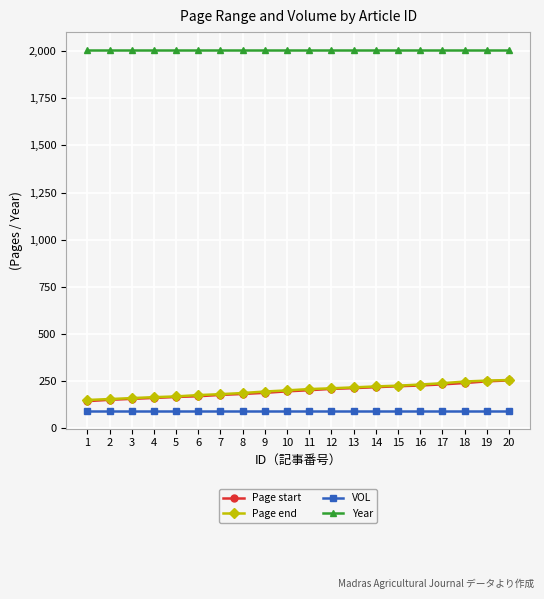

What is the approximate value of VOL at 13?

93